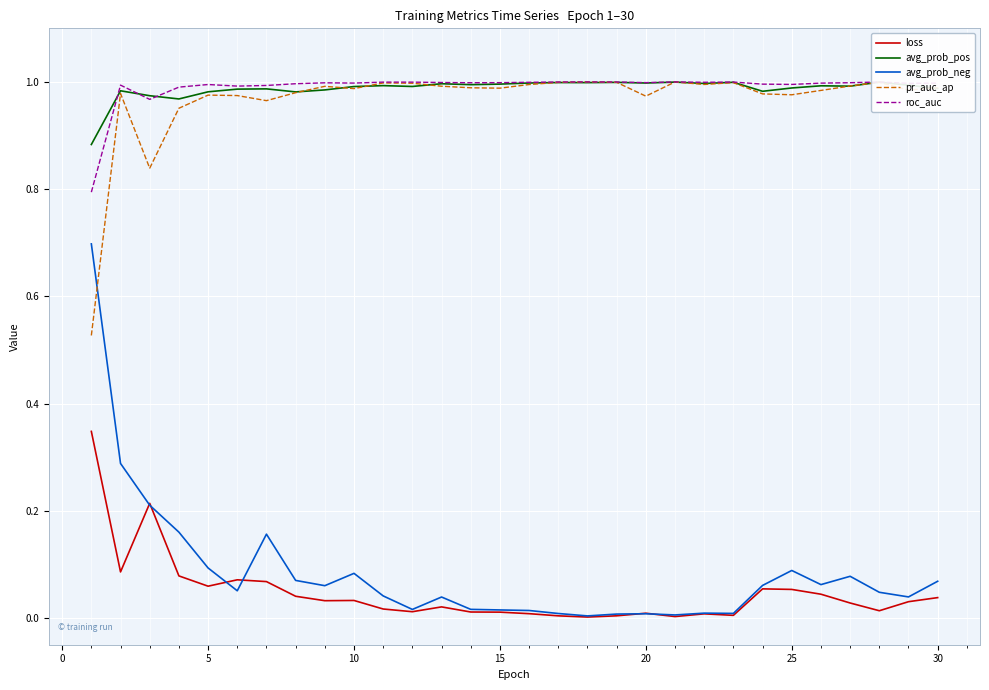

Which series has the widest spread of values?

avg_prob_neg